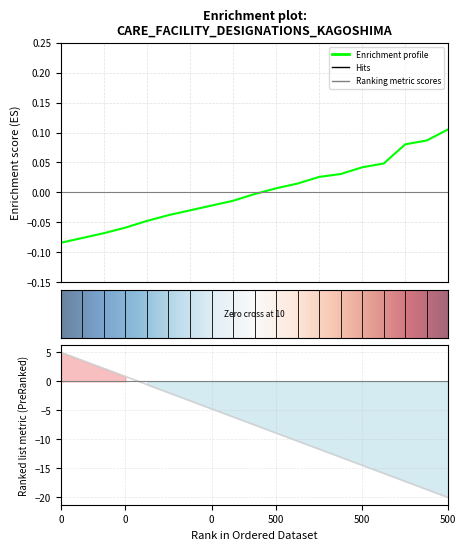

What is the minimum value shown in the chart?

-0.1